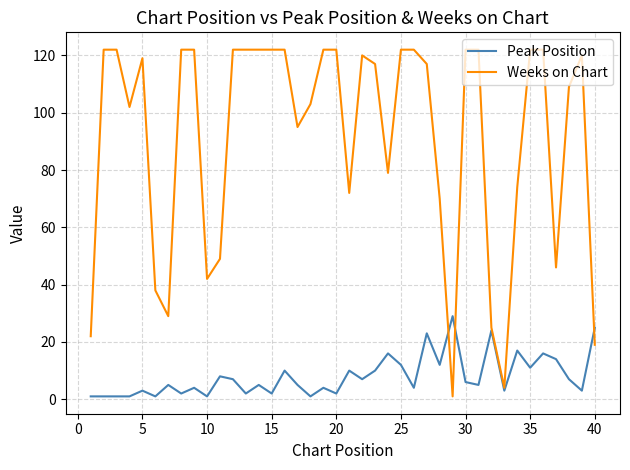

Is this an area chart (filled region under the line)?

No